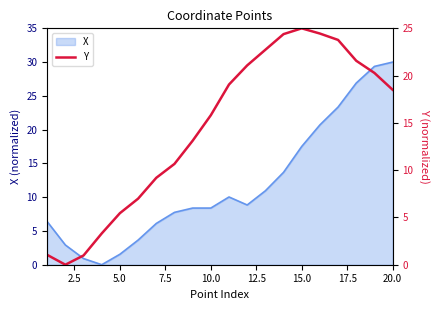

What is the sum of all values?

287.4